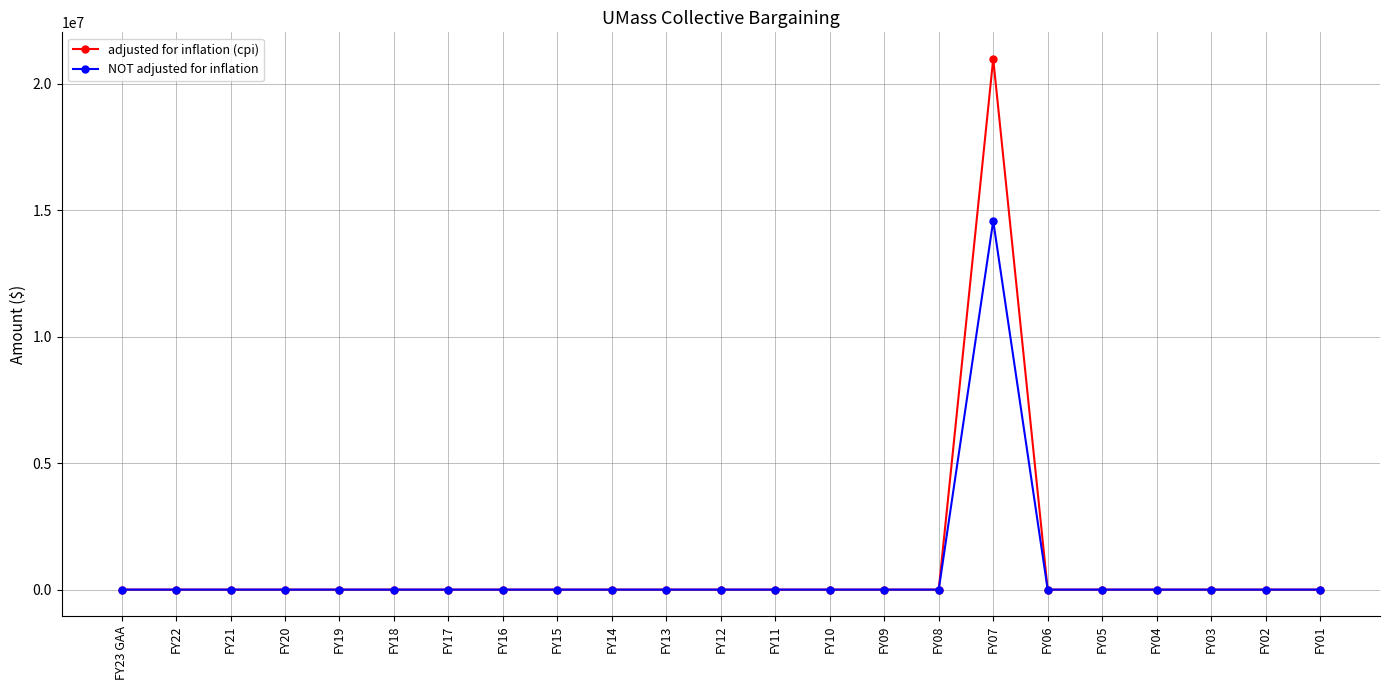

At which category is the sum across all series the highest?

FY07